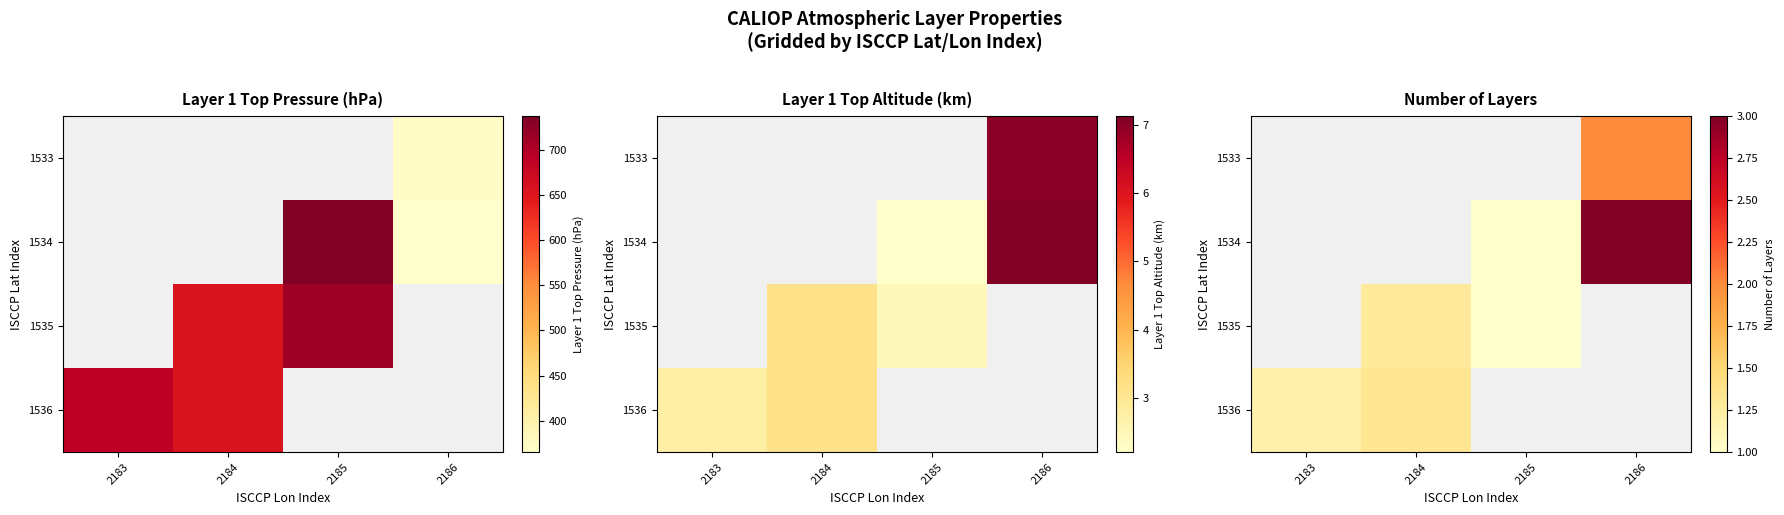

Which category has the highest value across all series?

2186